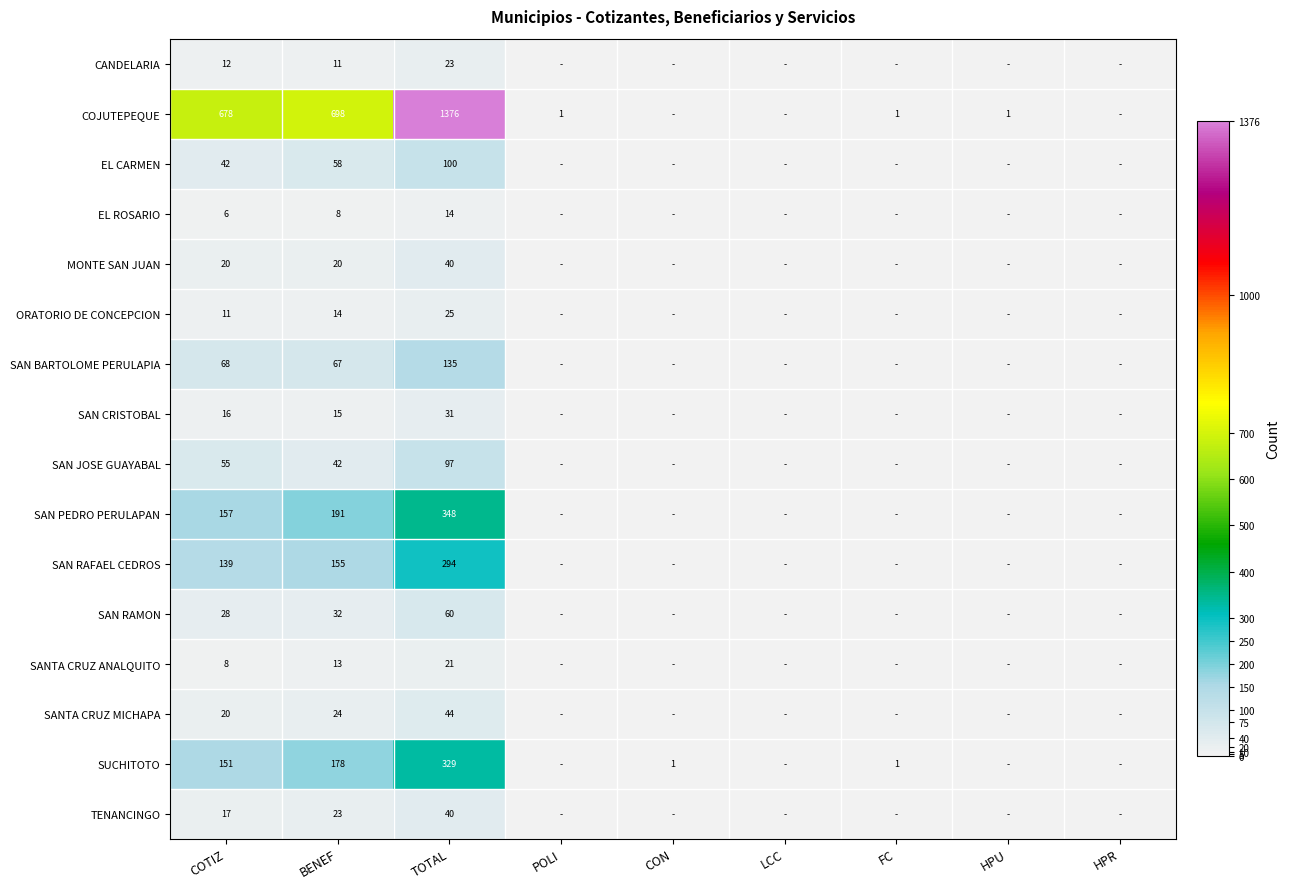

What is the difference between the highest and lowest values at COTIZ?

672